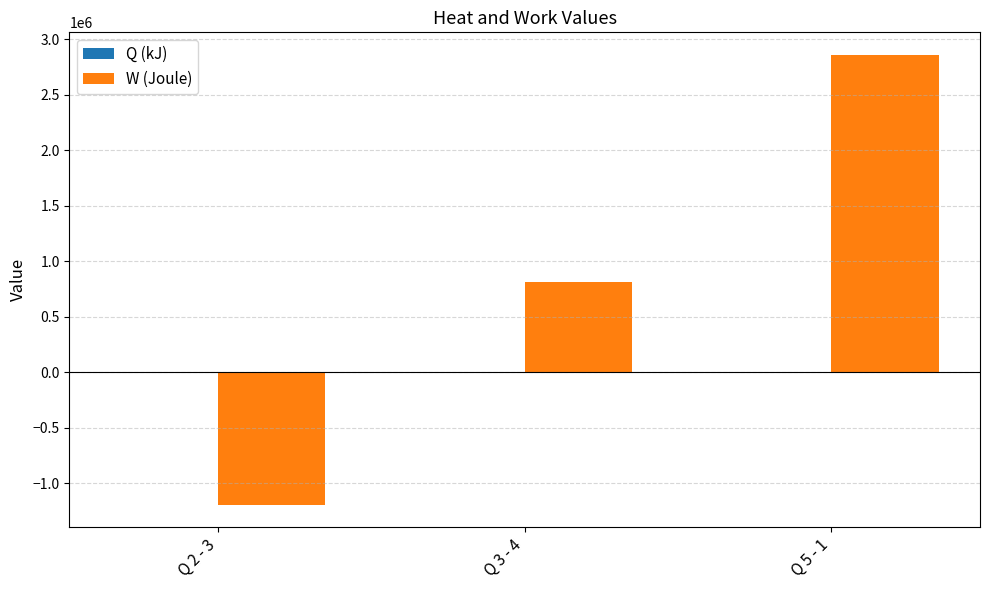

Are the bars grouped side by side (vs. stacked)?

Yes